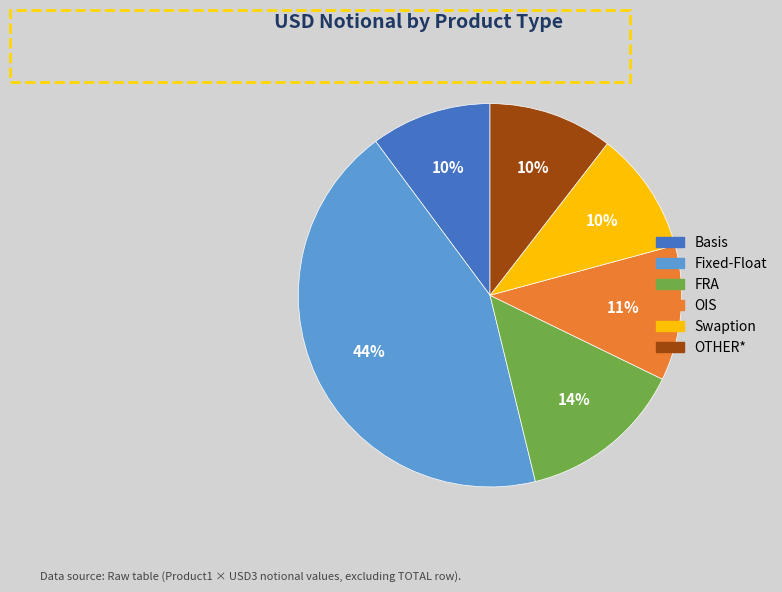

Is the sum of OIS and Basis greater than half?

No